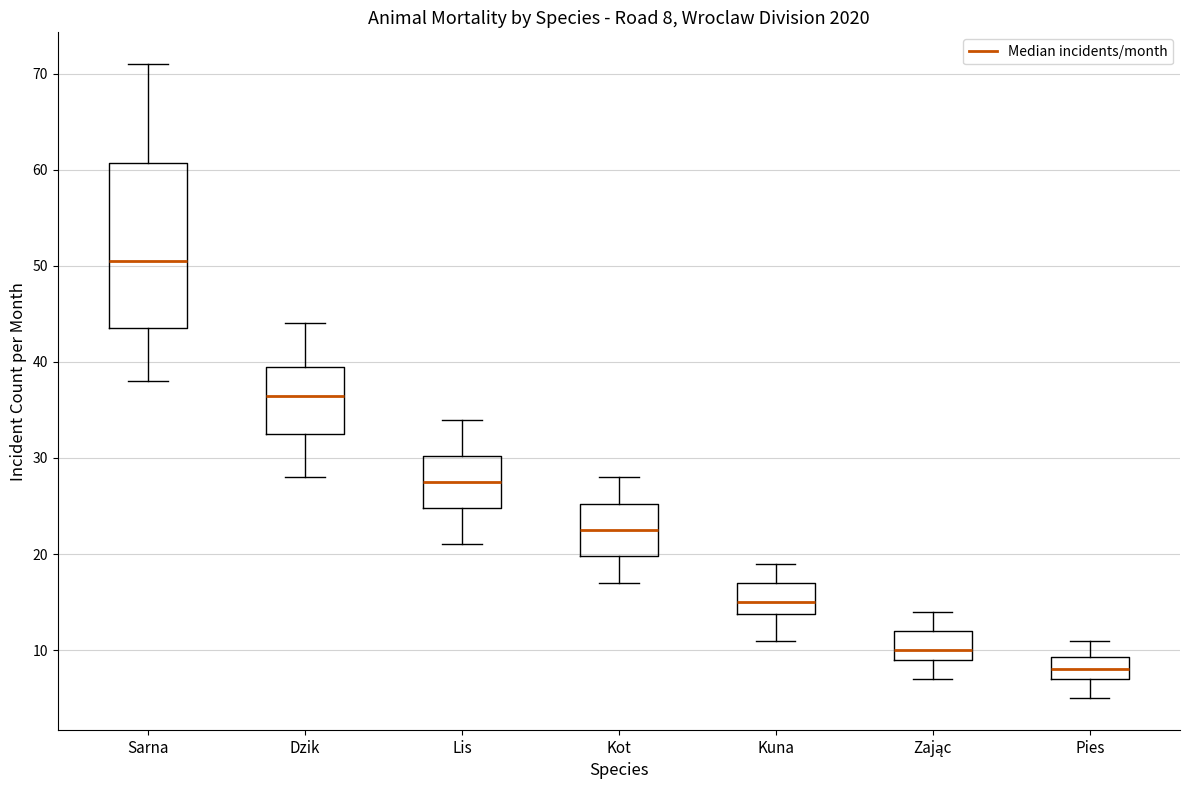

Comparing the boxes themselves (not the whiskers), which one is the tallest?

Sarna